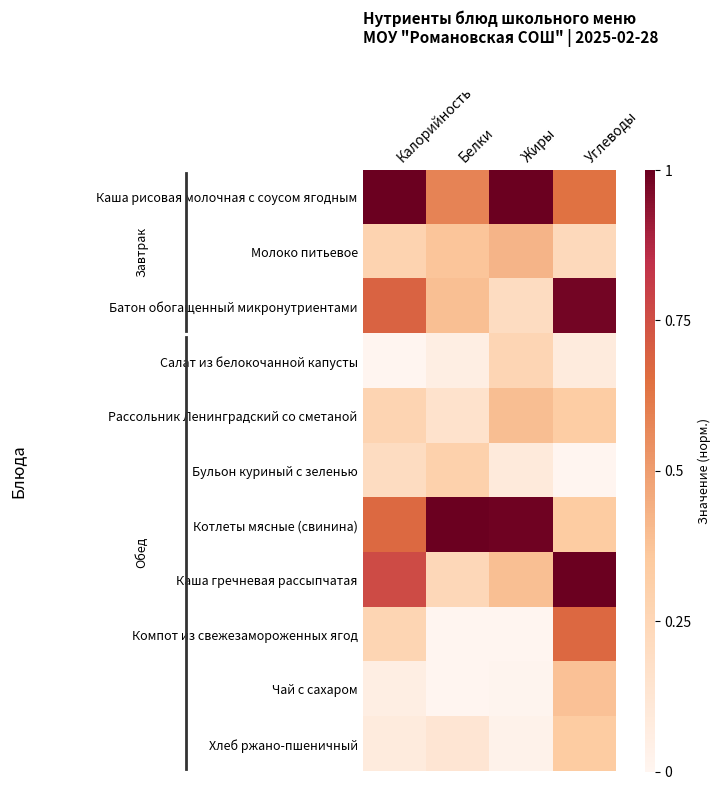

Rank the series at Углеводы from highest to lowest value.

Каша гречневая рассыпчатая, Батон обогащенный микронутриентами, Компот из свежезамороженных ягод, Каша рисовая молочная с соусом ягодным, Чай с сахаром, Котлеты мясные (свинина), Хлеб ржано-пшеничный, Рассольник Ленинградский со сметаной, Молоко питьевое, Салат из белокочанной капусты, Бульон куриный с зеленью